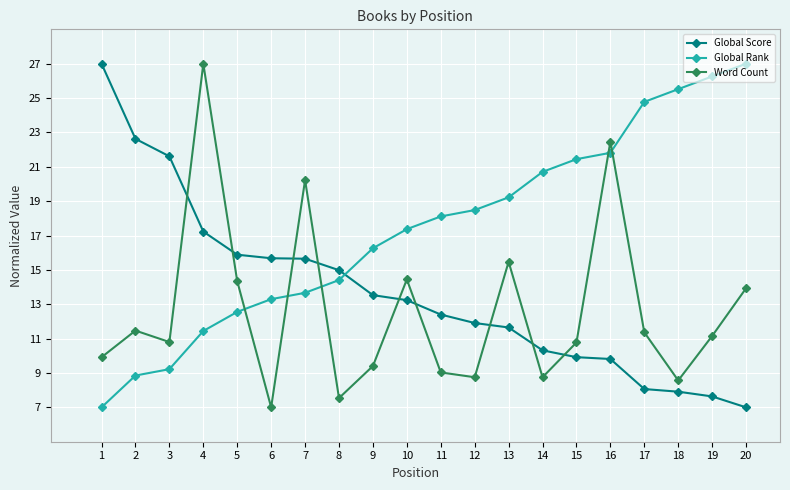

At which label does Global Rank first exceed 18?

11